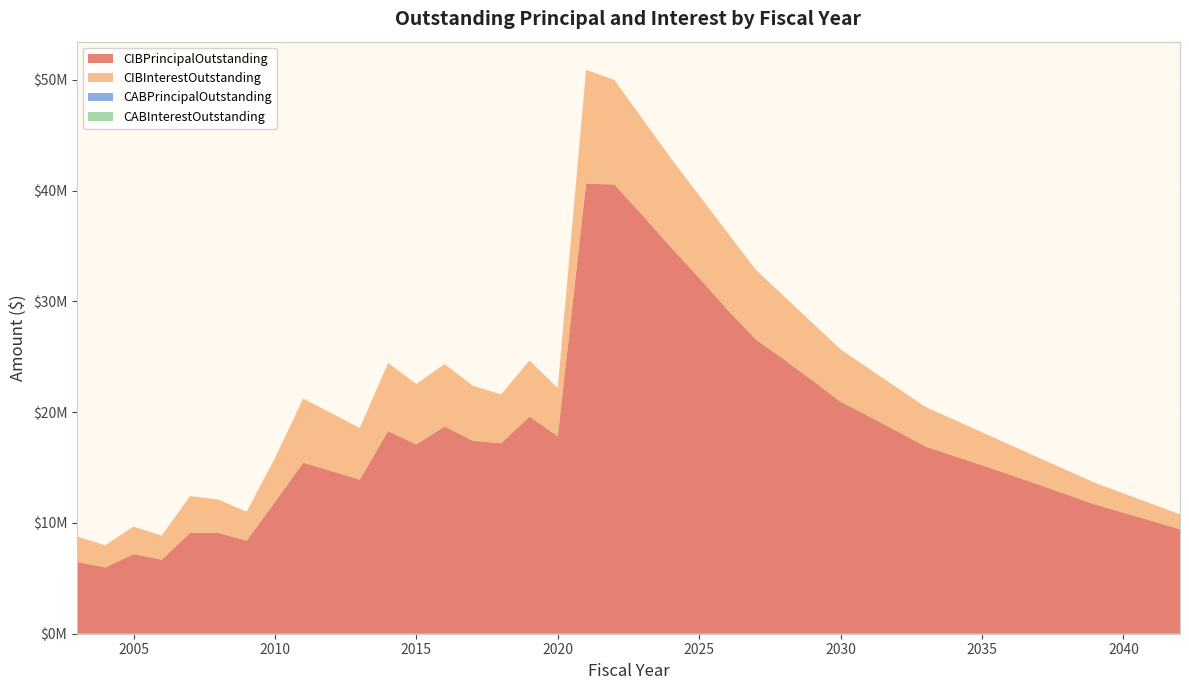

Reading left to right, list all the values displayed in this chart.

CIBPrincipalOutstanding: 2003=6485000.0	2004=5985000.0	2005=7180000.0	2006=6685000.0	2007=9105000.0	2008=9100000.0	2009=8395000.0	2010=11895000.0	2011=15435000.0	2012=14685000.0	2013=13910000.0	2014=18300000.0	2015=17085000.0	2016=18705000.0	2017=17420000.0	2018=17190000.0	2019=19605000.0	2020=17835000.0	2021=40637000.0	2022=40550000.0	2023=37761000.0	2024=34886000.0	2025=32114000.0	2026=29251000.0	2027=26567895.0	2028=24753540.0	2029=22873581.0	2030=20942019.0	2031=19628655.0	2032=18279688.0	2033=16889117.0	2034=16056744.0	2035=15207768.0	2036=14342188.0	2037=13460005.0	2038=12567020.0	2039=11657432.0	2040=10926240.0	2041=10183445.0	2042=9429046.0
CIBInterestOutstanding: 2003=2295246.2	2004=2000276.2	2005=2495400.0	2006=2174816.2	2007=3319276.7	2008=3009101.7	2009=2617227.5	2010=3955436.5	2011=5790402.9	2012=5220622.7	2013=4658133.1	2014=6138126.4	2015=5461747.1	2016=5644709.5	2017=4965247.0	2018=4410825.5	2019=5063544.7	2020=4340700.1	2021=10266119.6	2022=9443502.6	2023=8695548.1	2024=8028832.6	2025=7447784.6	2026=6955431.5	2027=6290874.4	2028=5708646.7	2029=5190305.1	2030=4723204.4	2031=4309017.3	2032=3929092.6	2033=3585075.0	2034=3274729.6	2035=2979486.7	2036=2699708.3	2037=2435754.4	2038=2188185.0	2039=1957287.9	2040=1743431.3	2041=1540887.6	2042=1349869.0
CABPrincipalOutstanding: 2003=0.0	2004=0.0	2005=0.0	2006=0.0	2007=0.0	2008=0.0	2009=0.0	2010=0.0	2011=0.0	2012=0.0	2013=0.0	2014=0.0	2015=0.0	2016=0.0	2017=0.0	2018=0.0	2019=0.0	2020=0.0	2021=0.0	2022=0.0	2023=0.0	2024=0.0	2025=0.0	2026=0.0	2027=0.0	2028=0.0	2029=0.0	2030=0.0	2031=0.0	2032=0.0	2033=0.0	2034=0.0	2035=0.0	2036=0.0	2037=0.0	2038=0.0	2039=0.0	2040=0.0	2041=0.0	2042=0.0
CABInterestOutstanding: 2003=0.0	2004=0.0	2005=0.0	2006=0.0	2007=0.0	2008=0.0	2009=0.0	2010=0.0	2011=0.0	2012=0.0	2013=0.0	2014=0.0	2015=0.0	2016=0.0	2017=0.0	2018=0.0	2019=0.0	2020=0.0	2021=0.0	2022=0.0	2023=0.0	2024=0.0	2025=0.0	2026=0.0	2027=0.0	2028=0.0	2029=0.0	2030=0.0	2031=0.0	2032=0.0	2033=0.0	2034=0.0	2035=0.0	2036=0.0	2037=0.0	2038=0.0	2039=0.0	2040=0.0	2041=0.0	2042=0.0